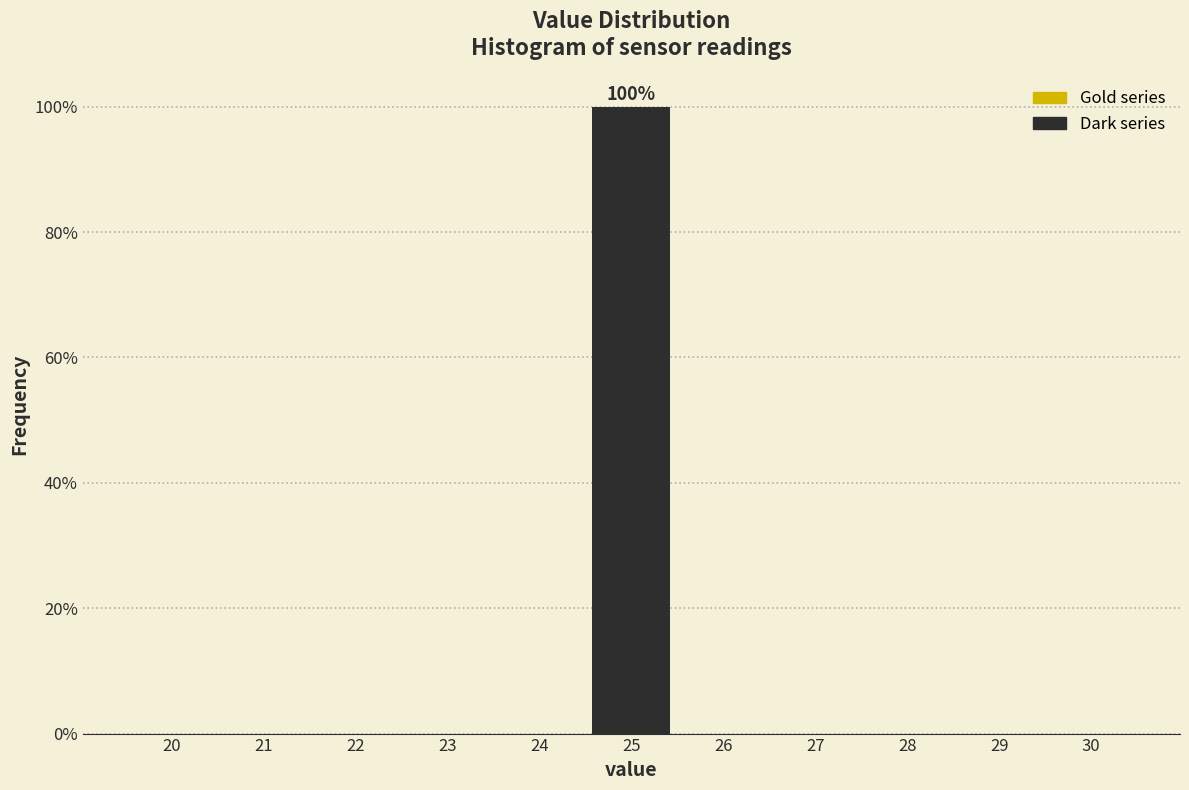

Reading right to left, list all the values displayed in this chart.

30=0	29=0	28=0	27=0	26=0	25=100	24=0	23=0	22=0	21=0	20=0